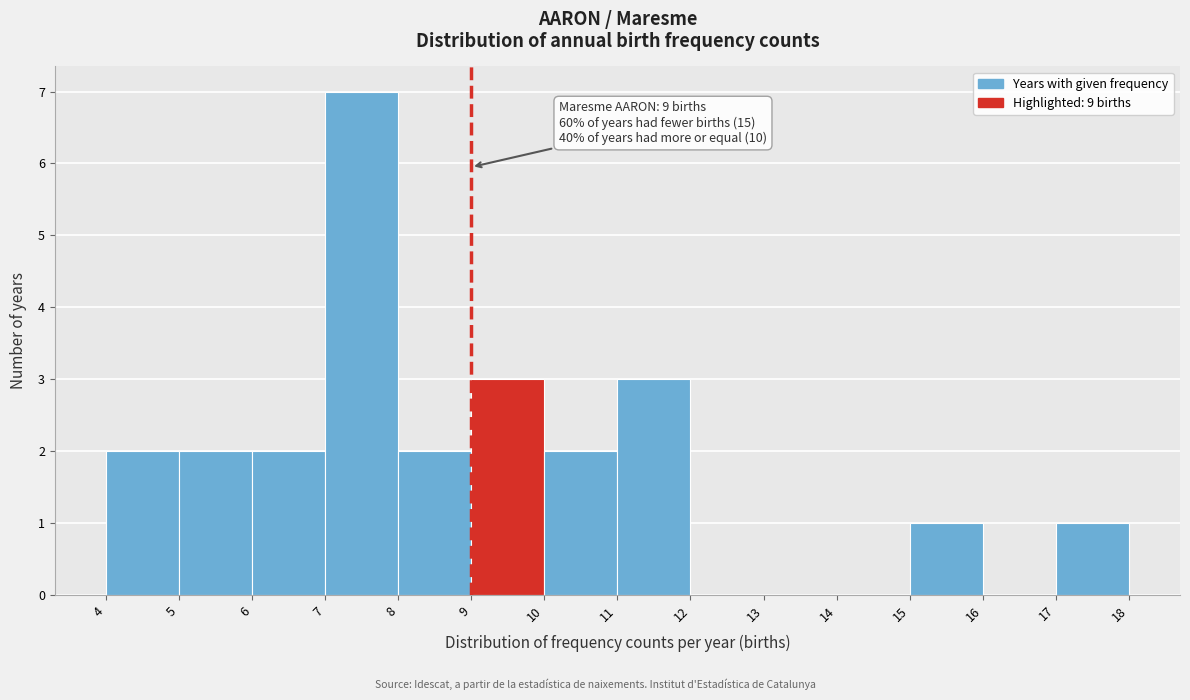

Which range on the x-axis has the tallest bar?

7 to 8